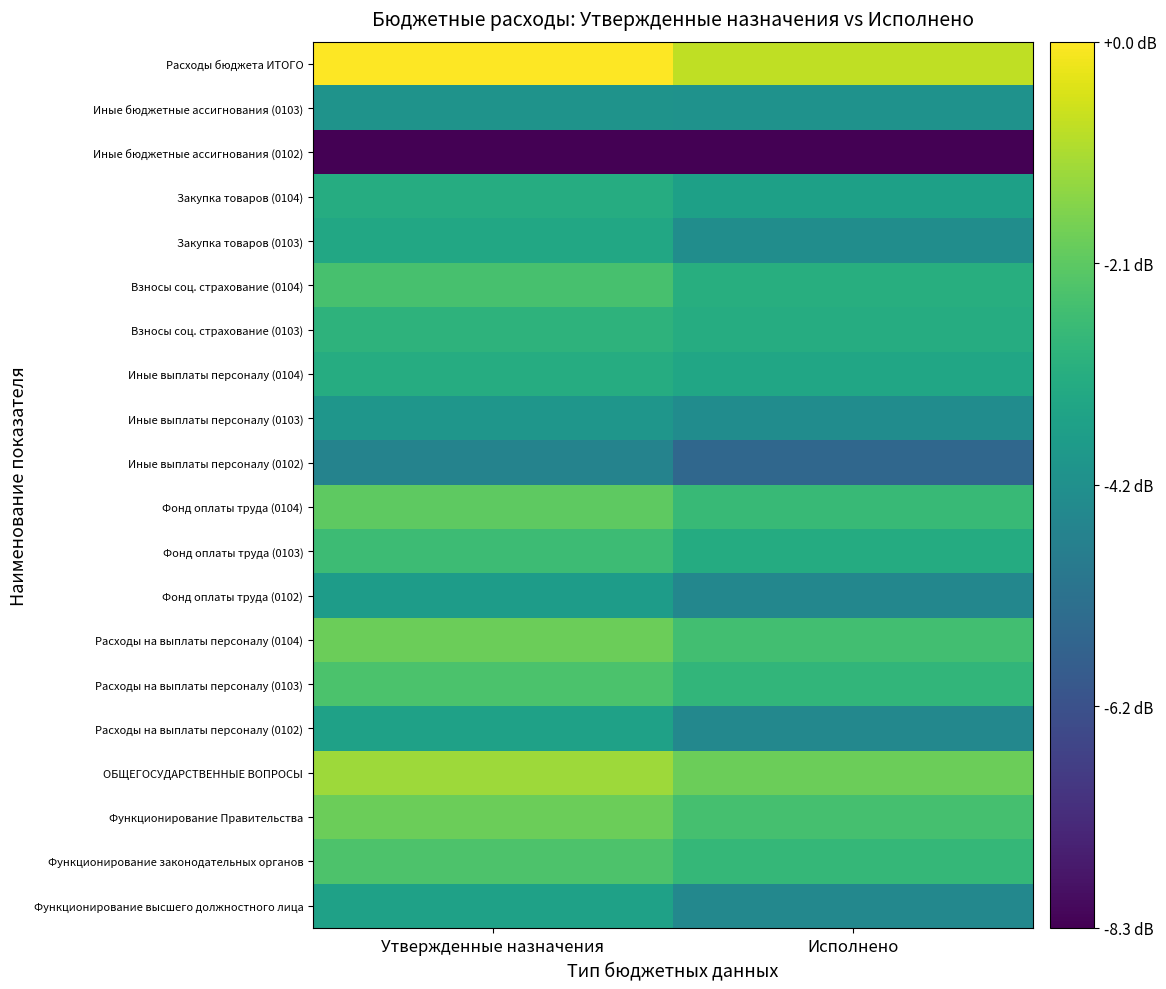

Reading right to left, extract all data points from this chart.

Функционирование высшего должностного лица: Исполнено=5.5	Утвержденные назначения=6.4
Функционирование законодательных органов: Исполнено=7.2	Утвержденные назначения=7.7
Функционирование Правительства: Исполнено=7.5	Утвержденные назначения=8.1
ОБЩЕГОСУДАРСТВЕННЫЕ ВОПРОСЫ: Исполнено=8.1	Утвержденные назначения=8.8
Расходы на выплаты персоналу (0102): Исполнено=5.5	Утвержденные назначения=6.4
Расходы на выплаты персоналу (0103): Исполнено=7.1	Утвержденные назначения=7.6
Расходы на выплаты персоналу (0104): Исполнено=7.5	Утвержденные назначения=8.1
Фонд оплаты труда (0102): Исполнено=5.5	Утвержденные назначения=6.3
Фонд оплаты труда (0103): Исполнено=6.8	Утвержденные назначения=7.3
Фонд оплаты труда (0104): Исполнено=7.2	Утвержденные назначения=7.9
Иные выплаты персоналу (0102): Исполнено=4.4	Утвержденные назначения=5.4
Иные выплаты персоналу (0103): Исполнено=5.7	Утвержденные назначения=6.0
Иные выплаты персоналу (0104): Исполнено=6.6	Утвержденные назначения=6.8
Взносы соц. страхование (0103): Исполнено=6.8	Утвержденные назначения=7.0
Взносы соц. страхование (0104): Исполнено=6.9	Утвержденные назначения=7.6
Закупка товаров (0103): Исполнено=5.7	Утвержденные назначения=6.6
Закупка товаров (0104): Исполнено=6.4	Утвержденные назначения=6.8
Иные бюджетные ассигнования (0102): Исполнено=1.7	Утвержденные назначения=1.7
Иные бюджетные ассигнования (0103): Исполнено=5.9	Утвержденные назначения=5.9
Расходы бюджета ИТОГО: Исполнено=9.2	Утвержденные назначения=10.0